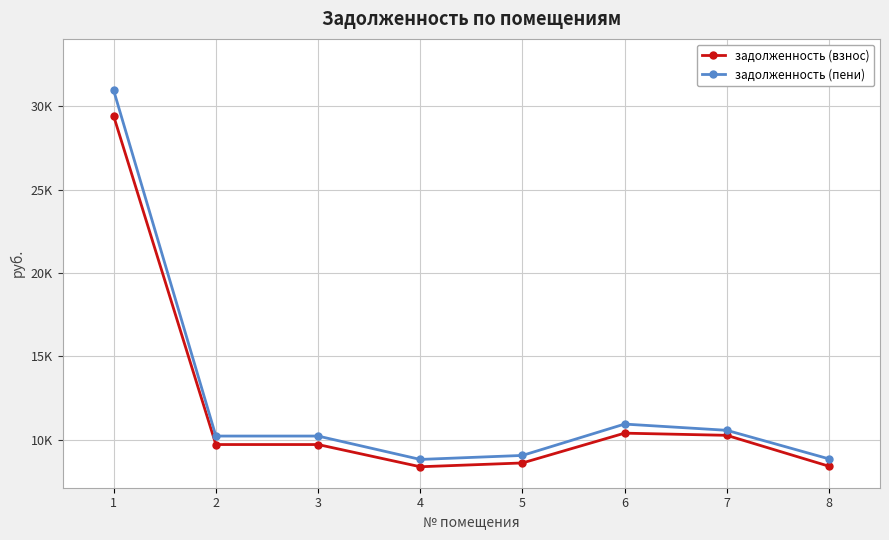

What is the spread (max minus min) of values at 5?

450.8